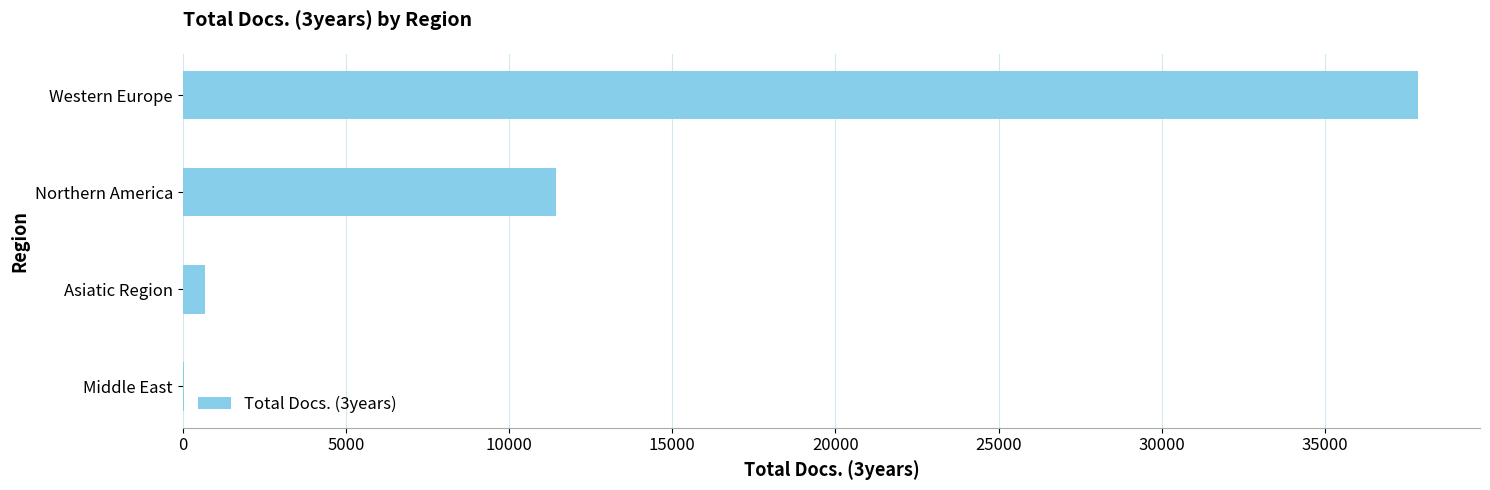

What is the sum of all values?

50019